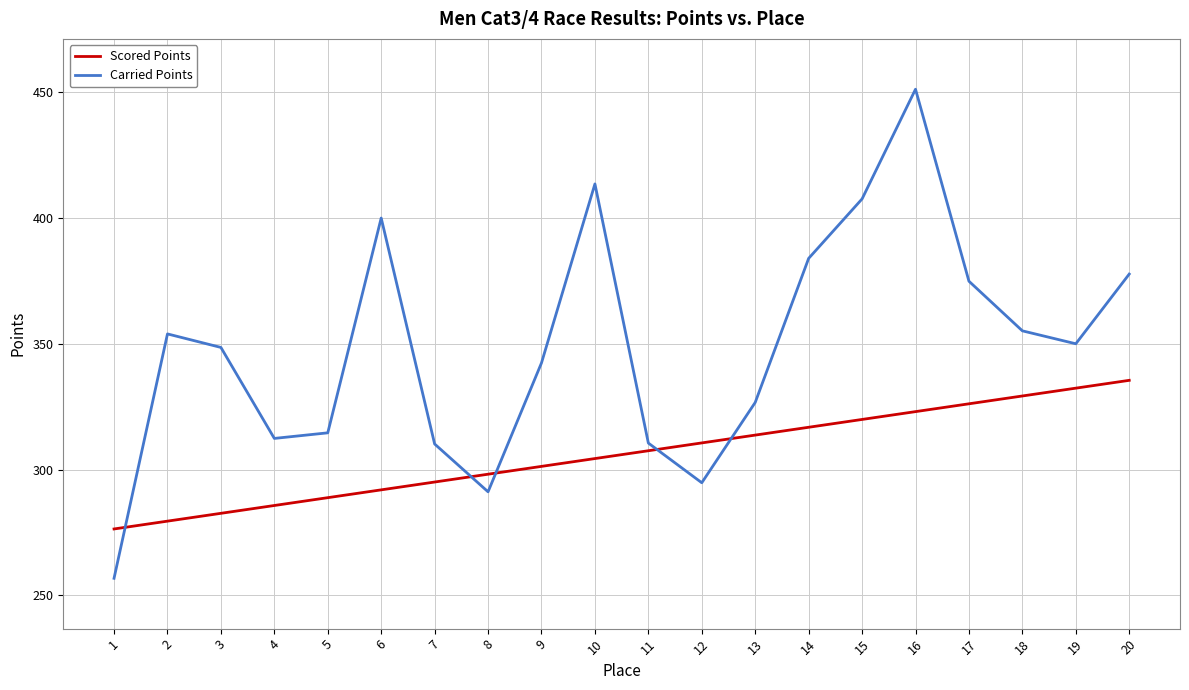

Is the value of Carried Points at 9 greater than the value of Scored Points at 19?

Yes